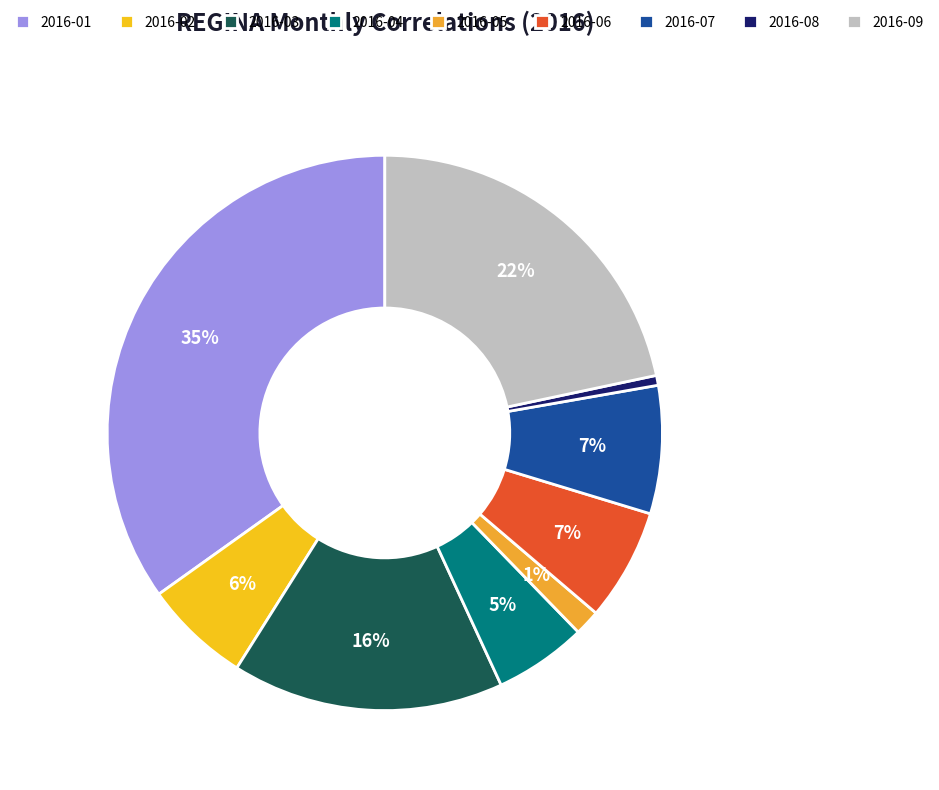

To the nearest percent, what is the combined percentage of 2016-02 and 2016-03?

22%